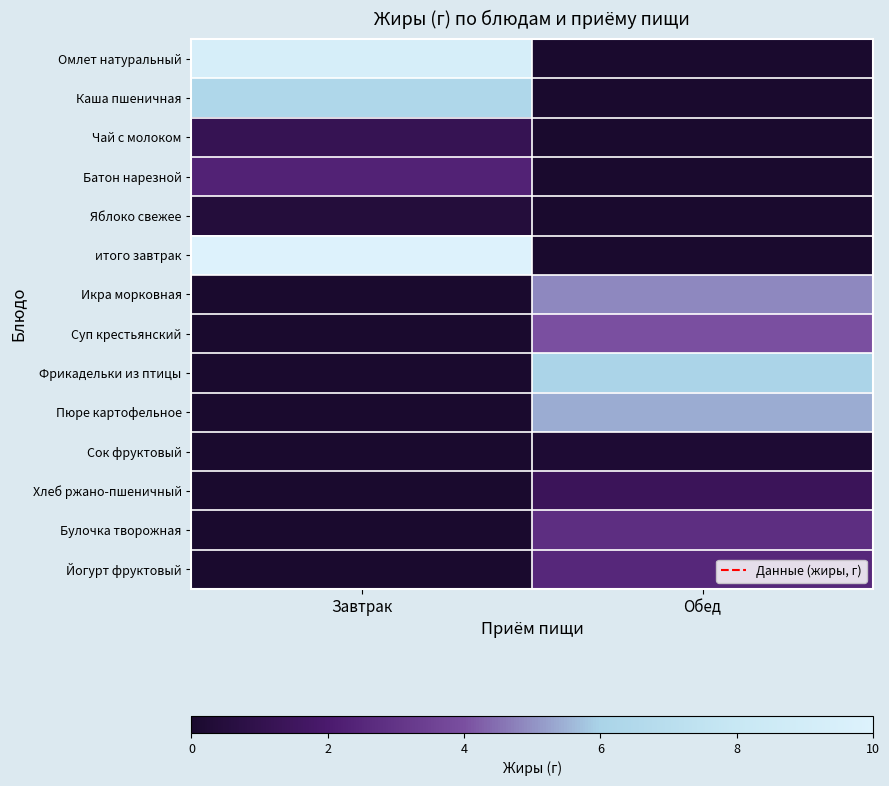

List the series in order of their peak value, lowest first.

Сок фруктовый, Яблоко свежее, Чай с молоком, Хлеб ржано-пшеничный, Батон нарезной, Йогурт фруктовый, Булочка творожная, Суп крестьянский, Икра морковная, Пюре картофельное, Фрикадельки из птицы, Каша пшеничная, Омлет натуральный, итого завтрак